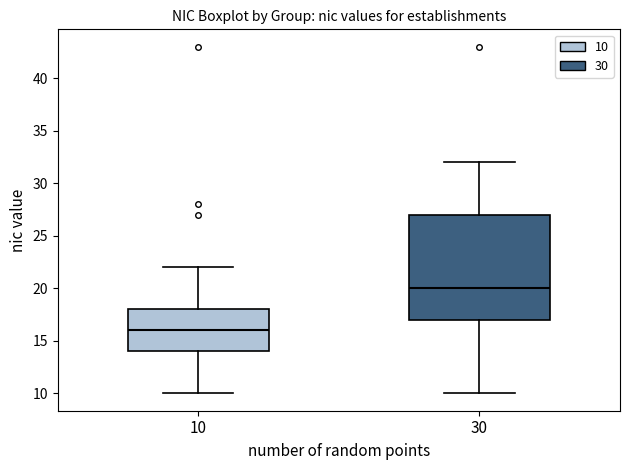

Comparing the boxes themselves (not the whiskers), which one is the tallest?

30